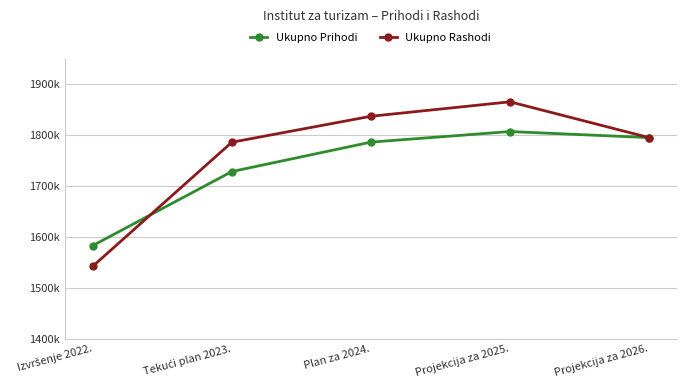

What are all the series names shown in the legend?

Ukupno Prihodi, Ukupno Rashodi